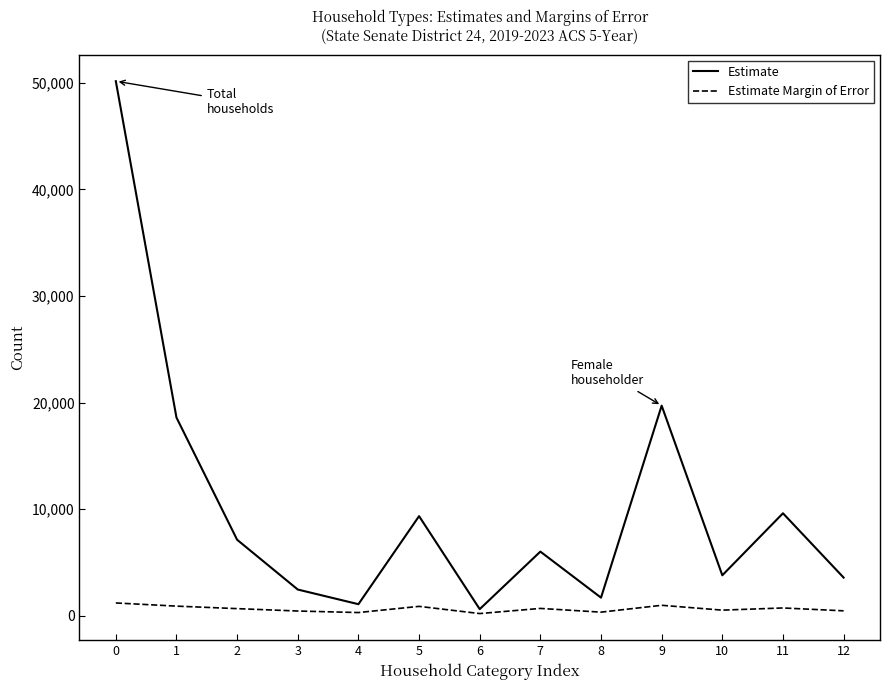

What is the difference between the highest and lowest values at 3?

2015